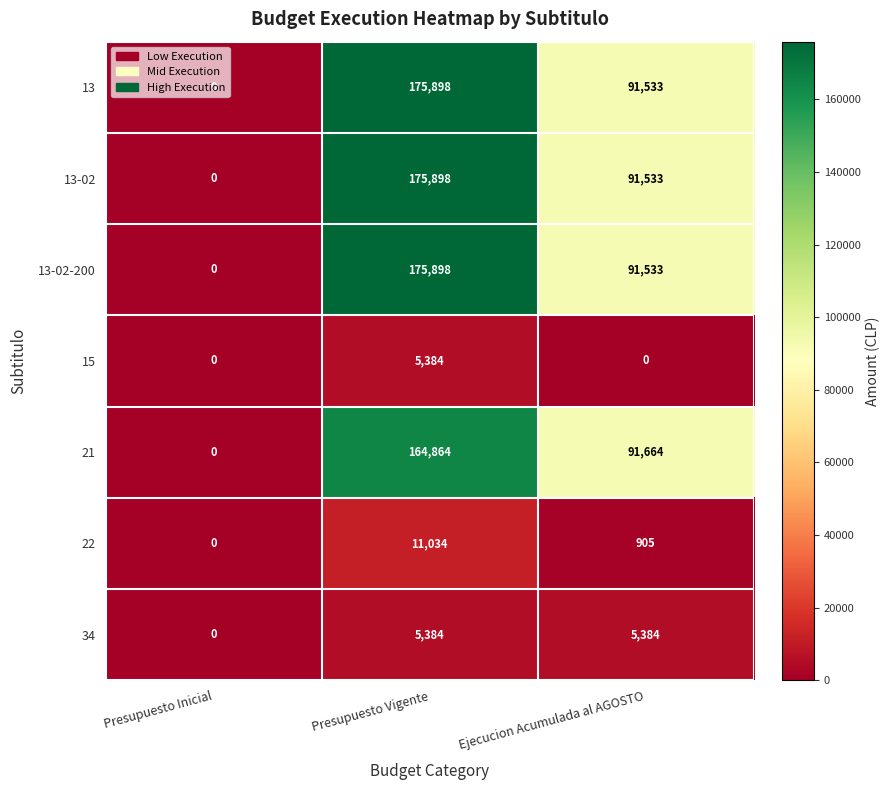

Count the number of data series in this chart.

7